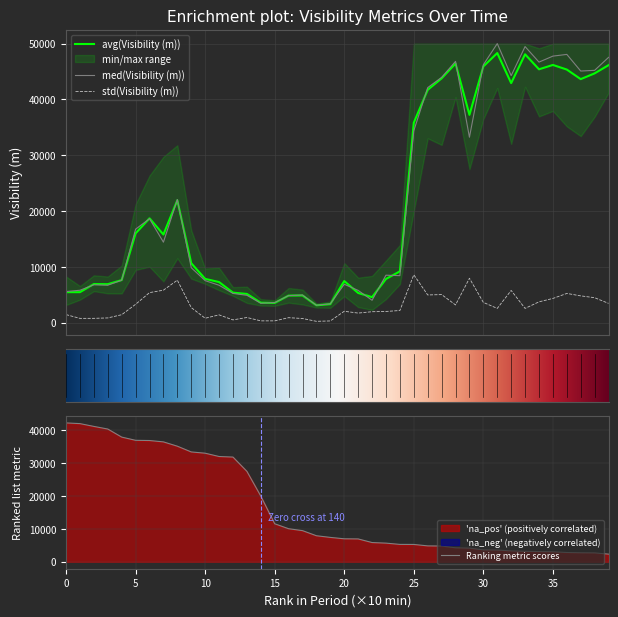

True or false: std(Visibility (m)) and med(Visibility (m)) cross at least once.

False